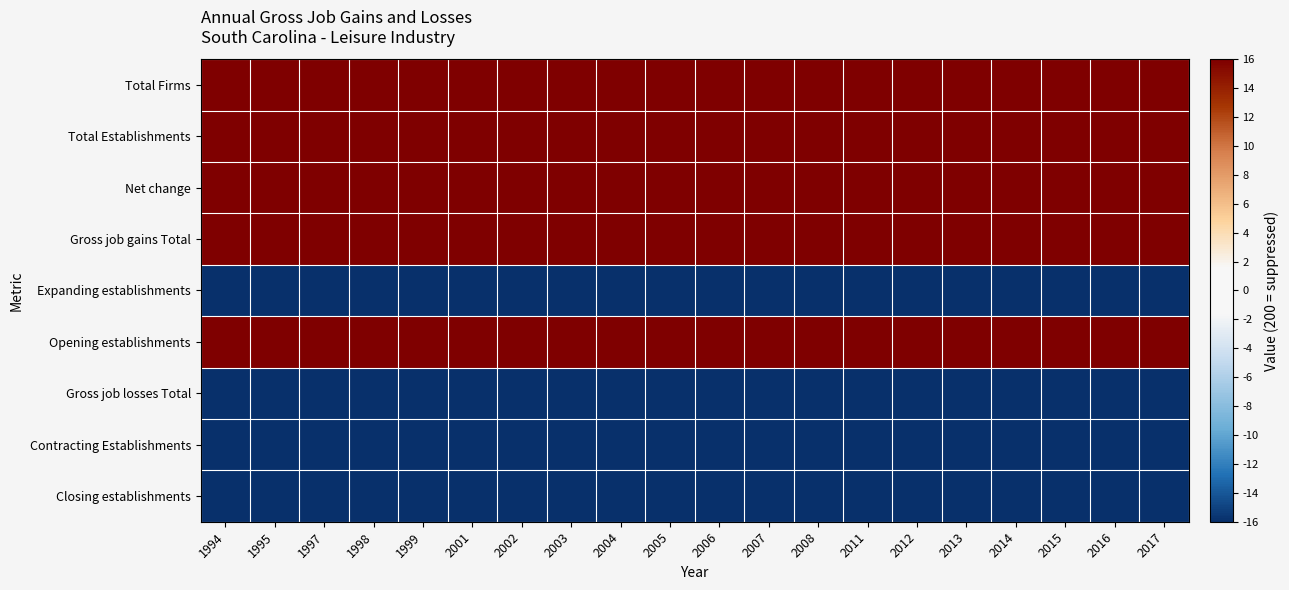

At how many categories does at least one series exceed 3?

20